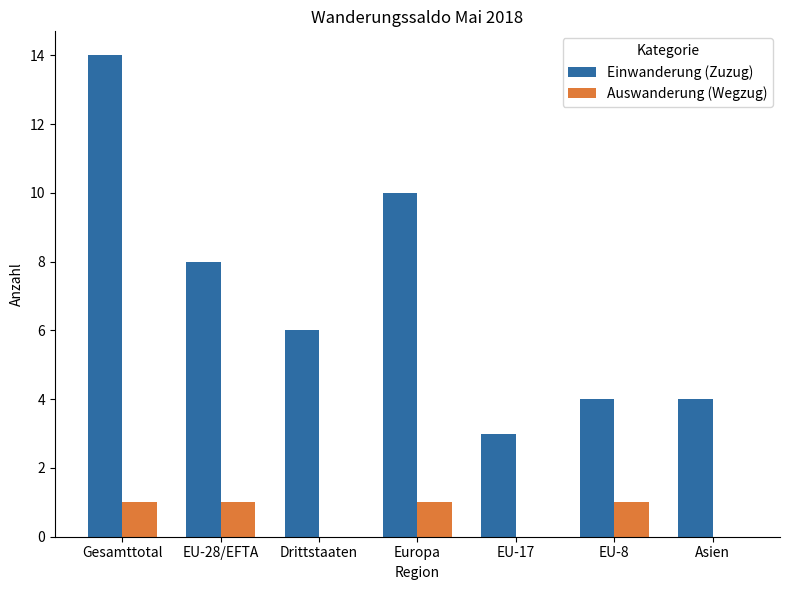

What is the highest value of the Einwanderung (Zuzug) series?

14